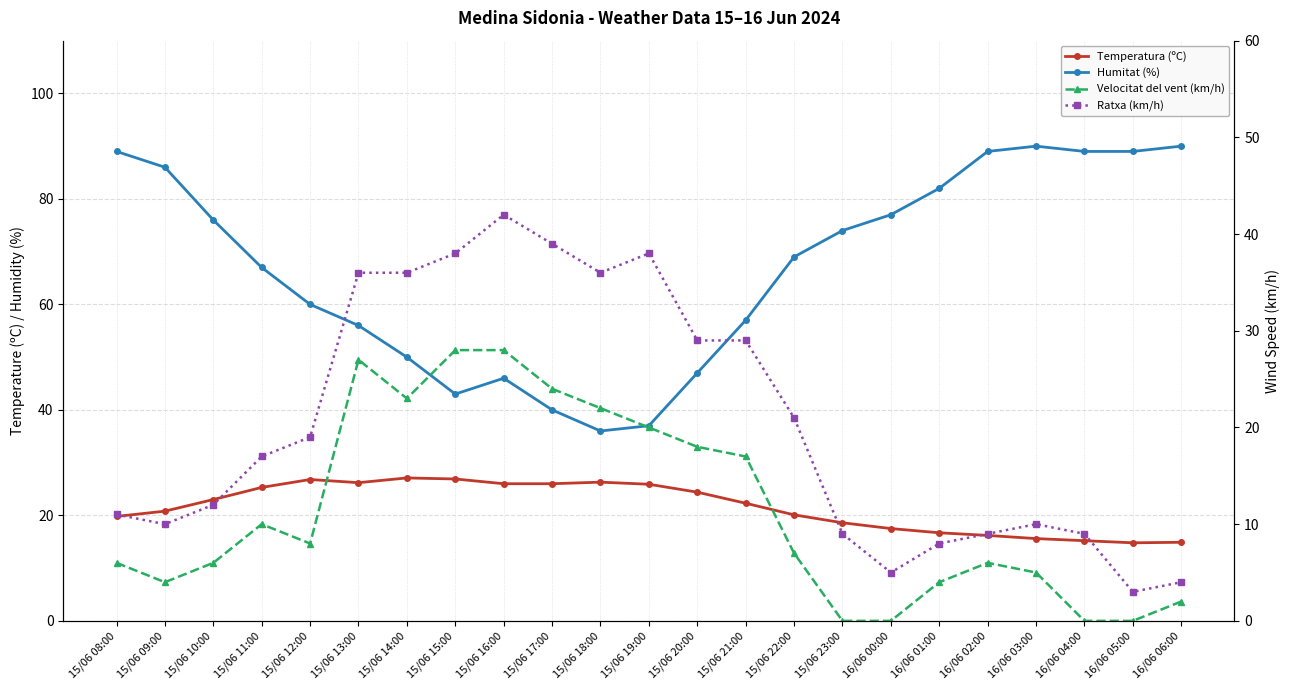

How many interior local peaks does the Temperatura (ºC) series have?

3